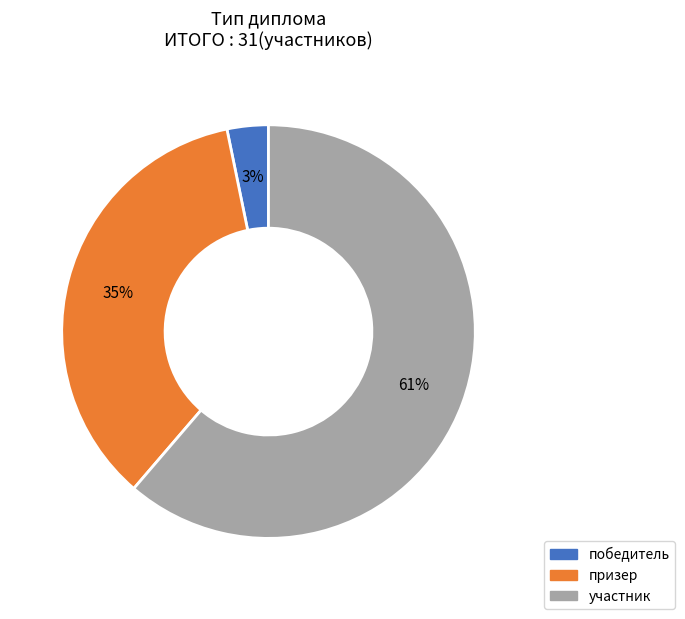

To the nearest percent, what is the average slice percentage?

33%